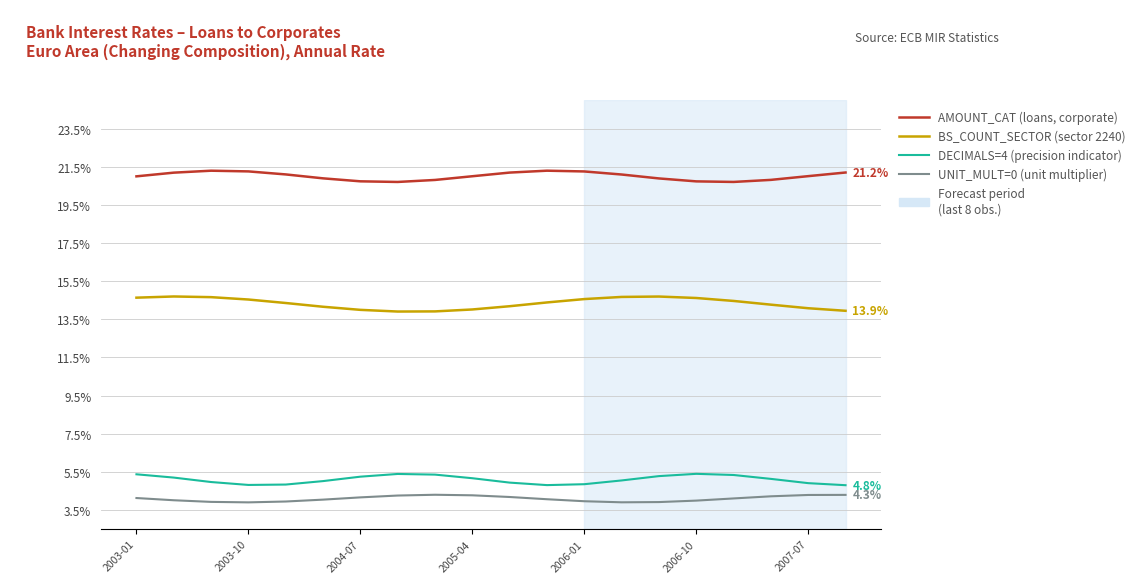

What is the lowest value of the UNIT_MULT=0 (unit multiplier) series?

3.9